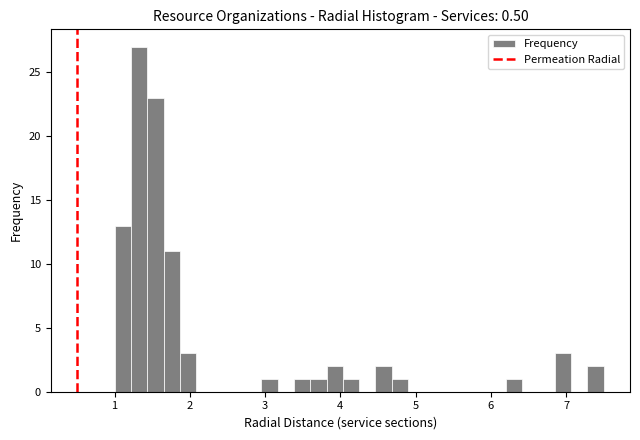

Around what value on the x-axis is the tallest bar? Give the approximate position of its centre, as read against the axis.

1.3